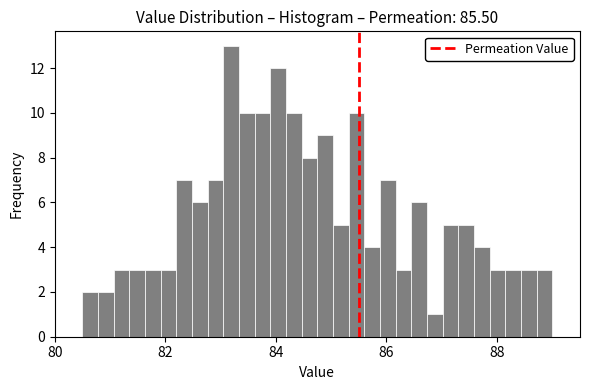

Around what value on the x-axis is the tallest bar? Give the approximate position of its centre, as read against the axis.

83.2